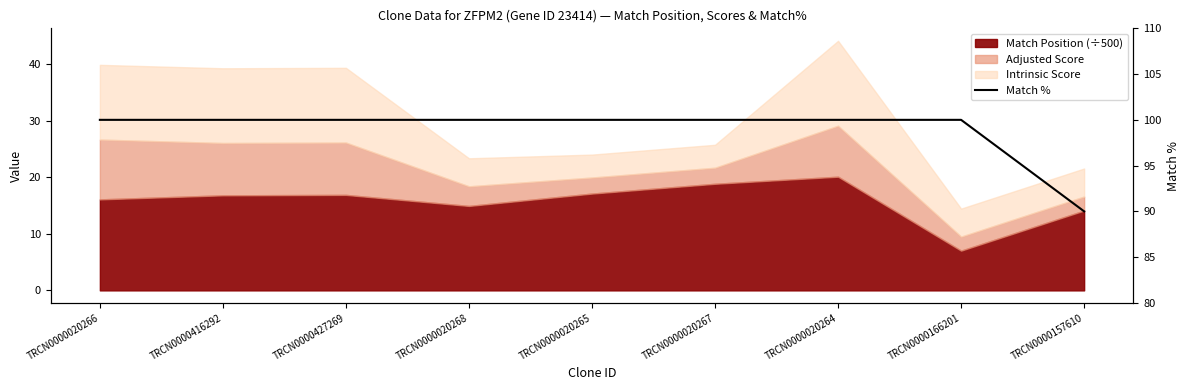

True or false: the data shows 100 at TRCN0000427269.

True